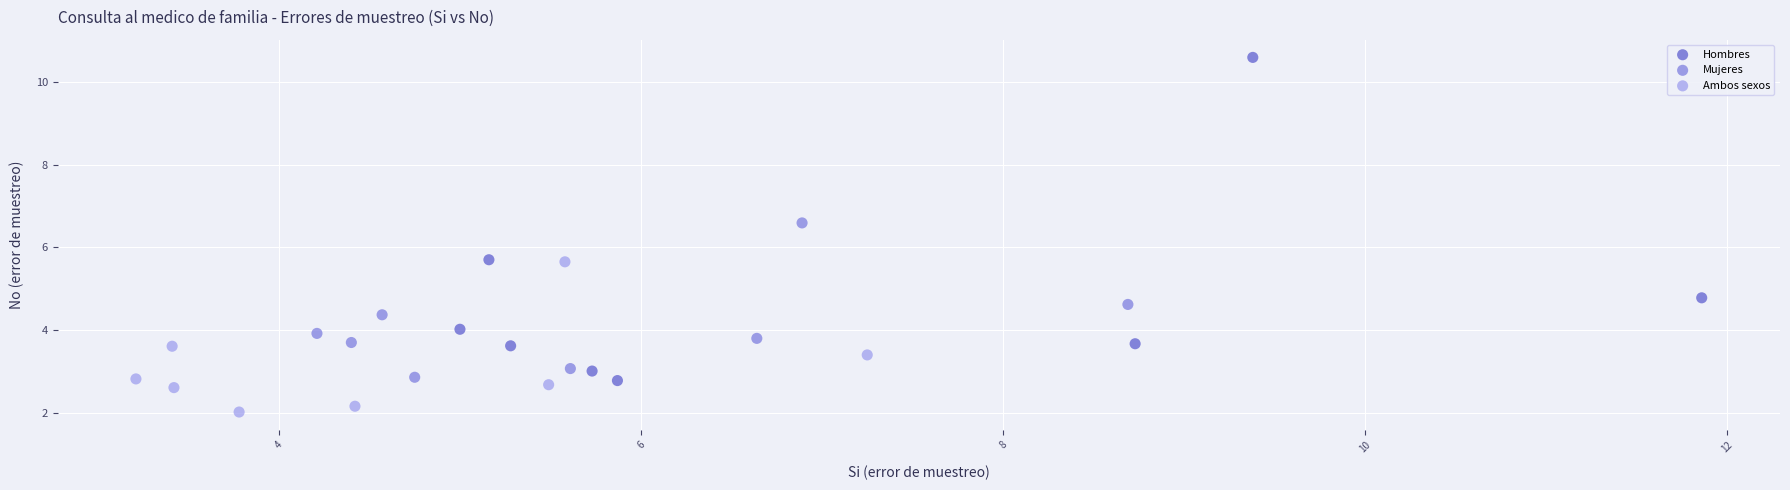

Which series reaches the maximum Y coordinate?

Hombres